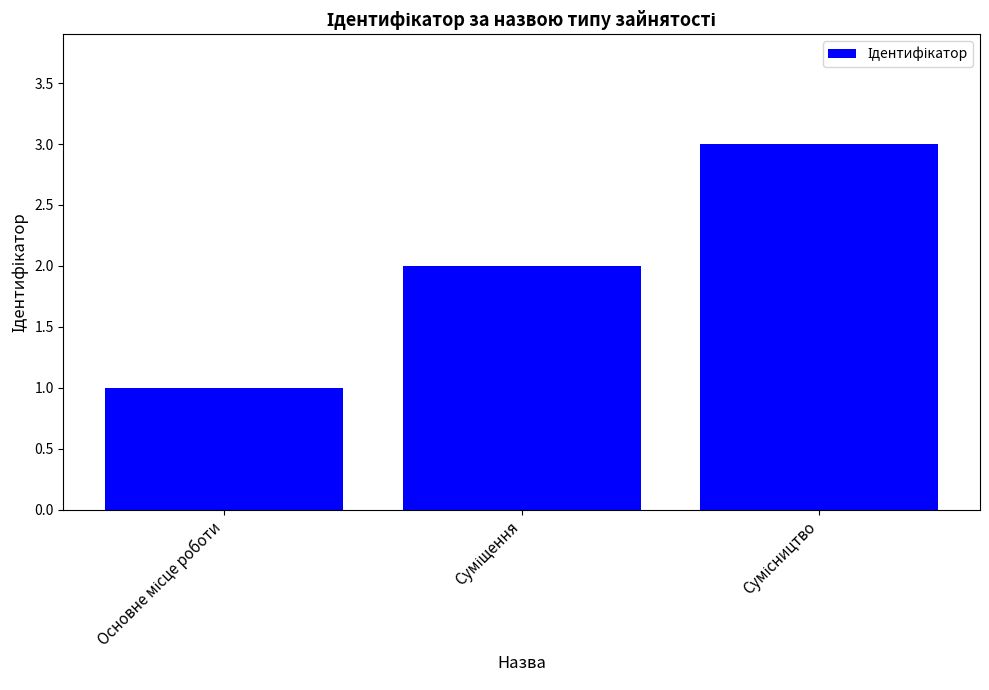

What is the maximum value shown in the chart?

3